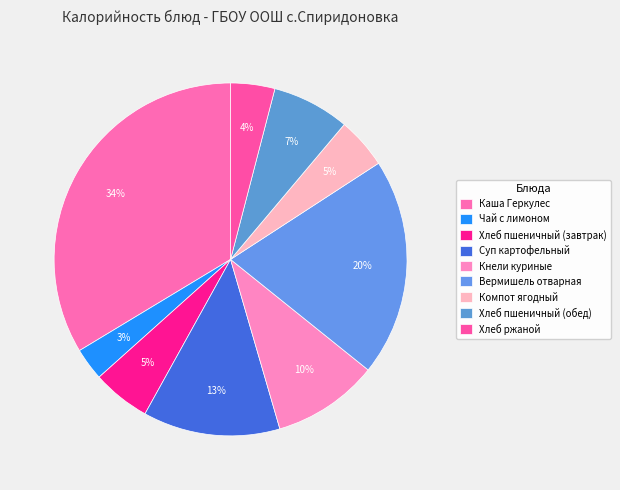

To the nearest percent, what is the difference between the Хлеб пшеничный (обед) and Кнели куриные slice percentages?

3%